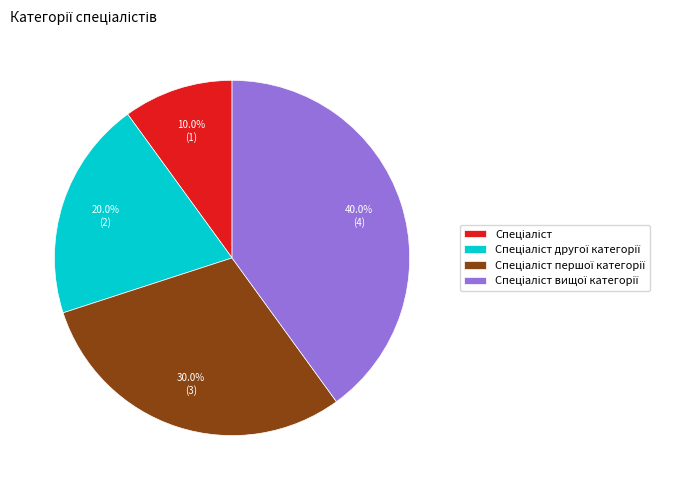

Is there any slice that represents more than half of the pie?

No